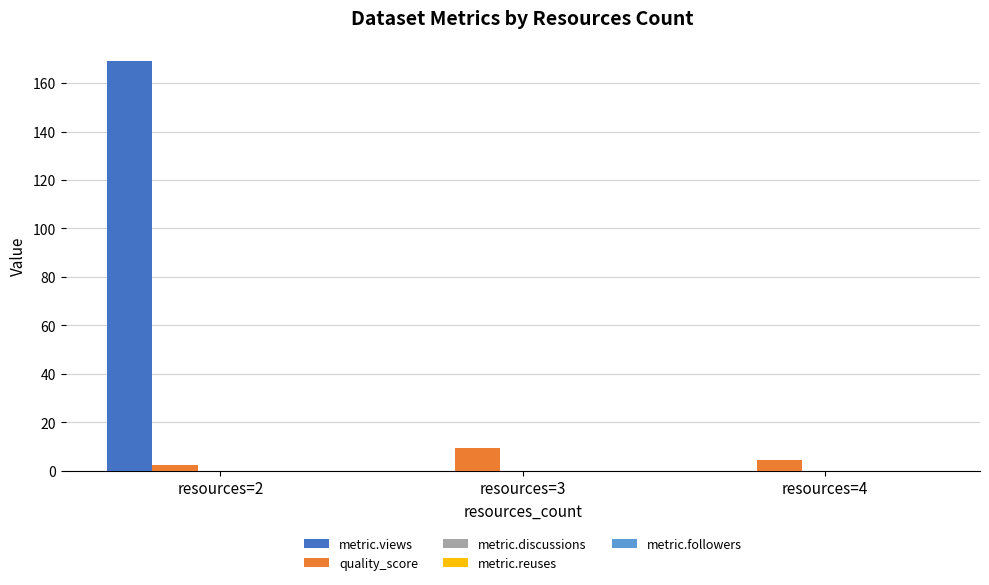

At which category is the sum across all series the highest?

resources=2